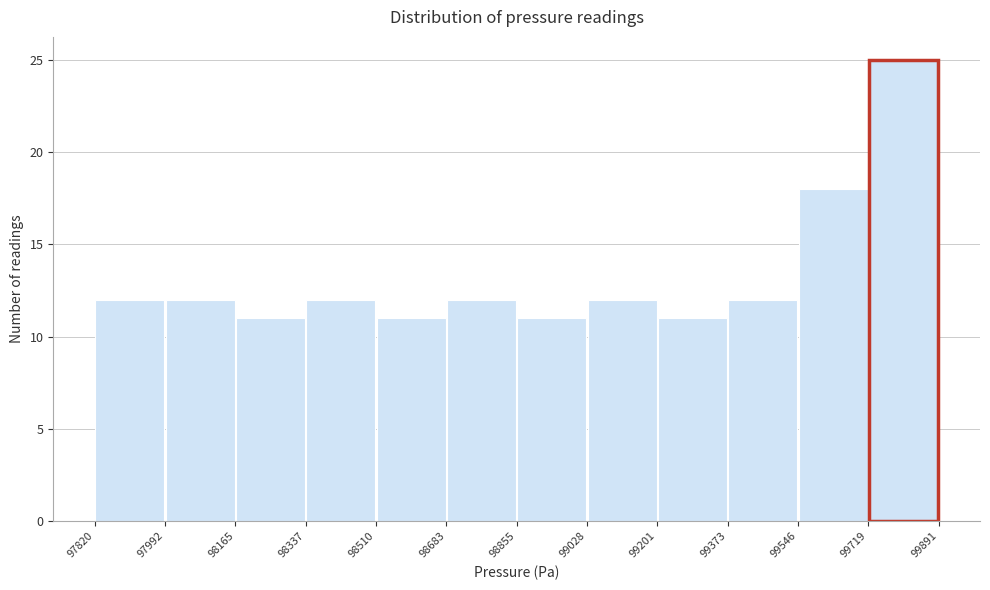

Reading left to right, transcribe this chart: for each bar, give the range it covers on the x-axis and its height. The values are not printed on the chart, so give them approximately, as read against the axis.

97820 to 97992: 12
97992 to 98165: 12
98165 to 98337: 11
98337 to 98510: 12
98510 to 98683: 11
98683 to 98855: 12
98855 to 99028: 11
99028 to 99201: 12
99201 to 99373: 11
99373 to 99546: 12
99546 to 99719: 18
99719 to 99891: 25